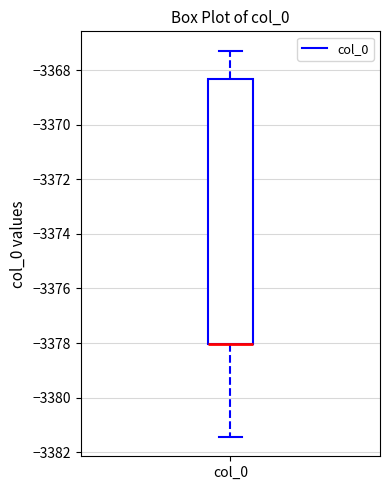

Read this box plot against the y-axis: the position of the median line, the range covered by the box, and the ends of both whiskers. The values are not printed on the chart, so give them approximately, as read against the axis.

median -3378.0 (drawn on the box's lower edge), box -3378.0 to -3368.4, whiskers -3381.4 to -3367.2